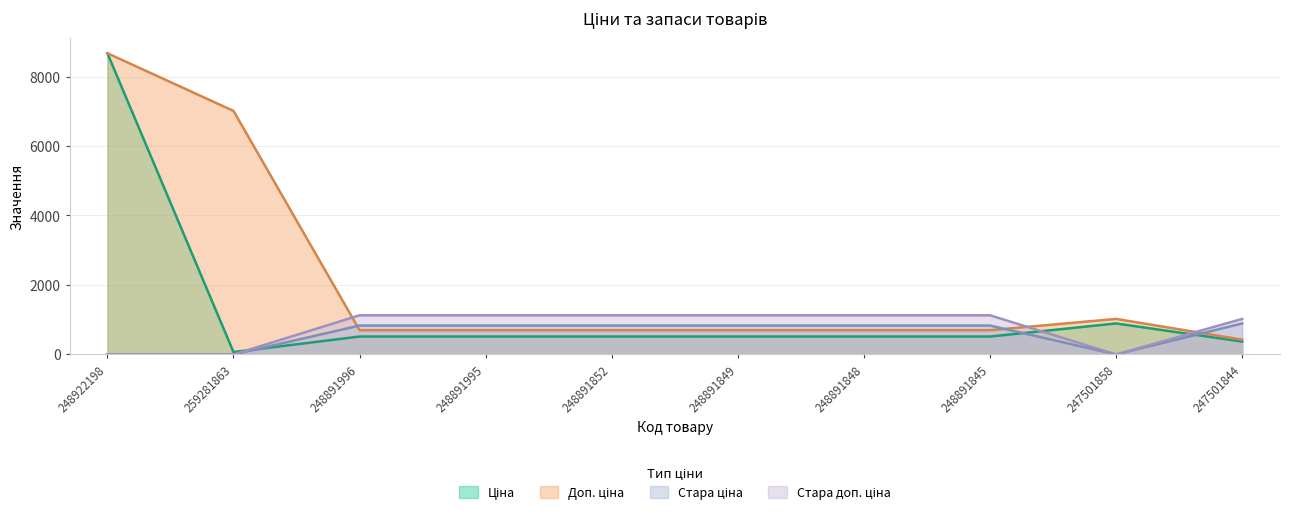

What is the sum of the Ціна values at 248891849 and 248891845?

1031.7